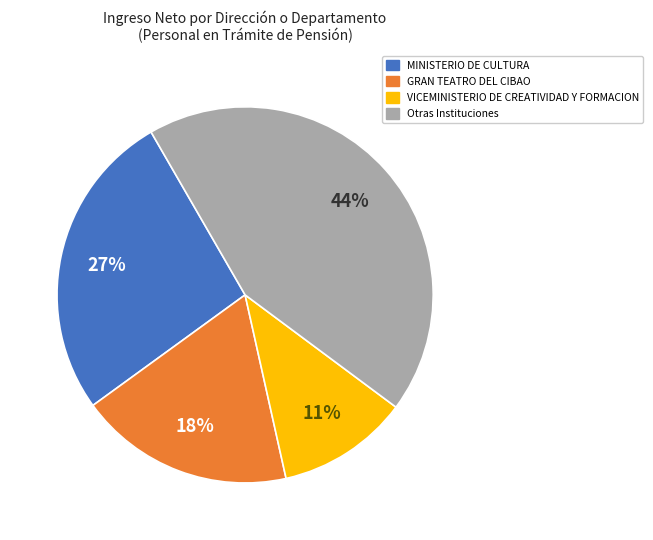

Does any single category account for the majority?

No